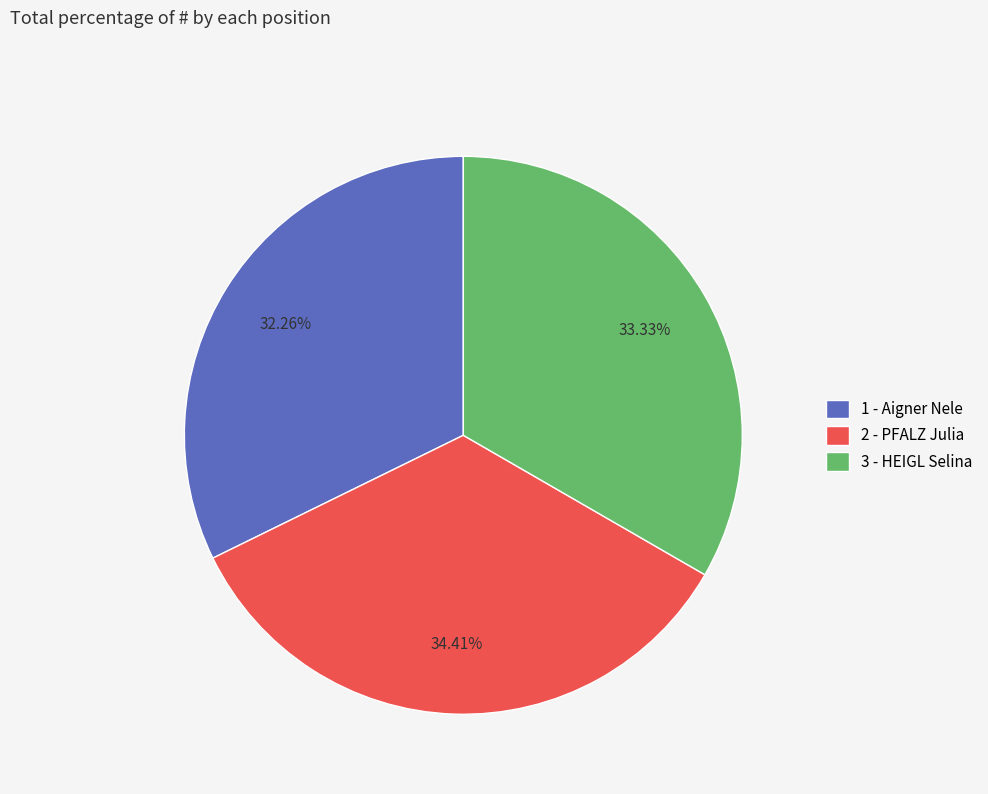

Rank the categories by value from highest to lowest.

2 - PFALZ Julia, 3 - HEIGL Selina, 1 - Aigner Nele